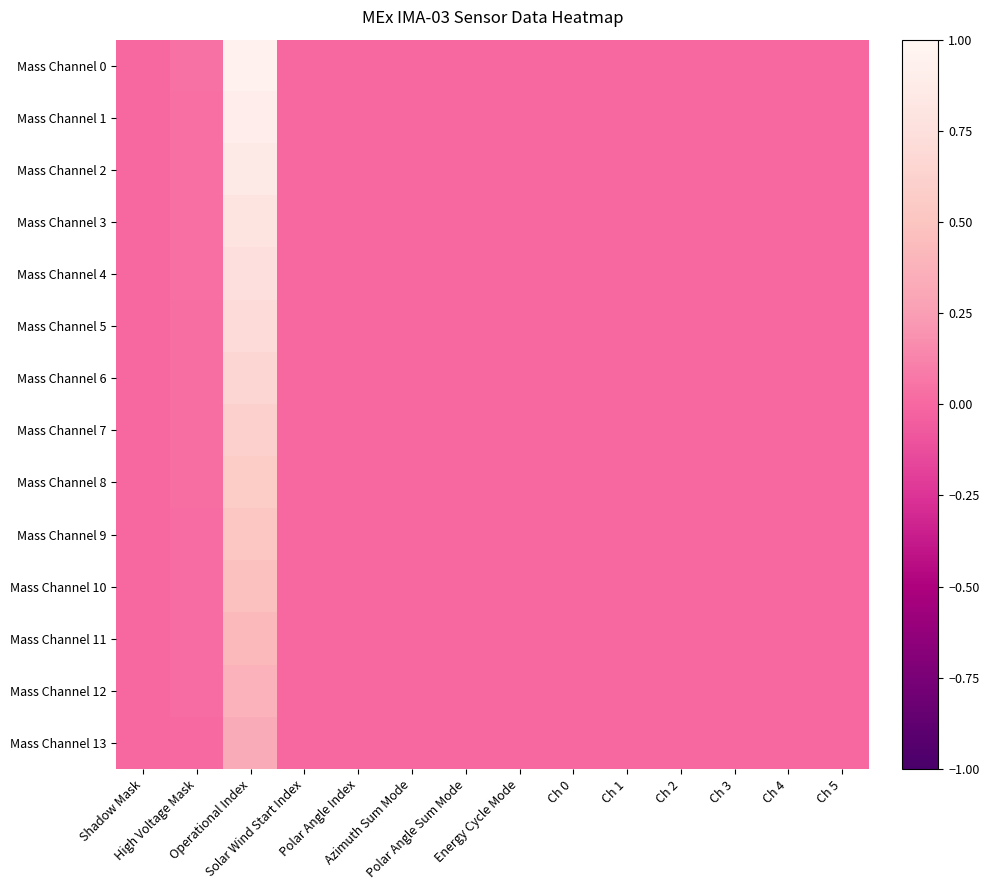

Reading right to left, transcribe all the data shown in this chart.

Mass Channel 0: Ch 5=0.0	Ch 4=0.0	Ch 3=0.0	Ch 2=0.0	Ch 1=0.0	Ch 0=0.0	Energy Cycle Mode=0.0	Polar Angle Sum Mode=0.0	Azimuth Sum Mode=0.0	Polar Angle Index=0.0	Solar Wind Start Index=0.0	Operational Index=0.9	High Voltage Mask=0.0	Shadow Mask=0.0
Mass Channel 1: Ch 5=0.0	Ch 4=0.0	Ch 3=0.0	Ch 2=0.0	Ch 1=0.0	Ch 0=0.0	Energy Cycle Mode=0.0	Polar Angle Sum Mode=0.0	Azimuth Sum Mode=0.0	Polar Angle Index=0.0	Solar Wind Start Index=0.0	Operational Index=0.9	High Voltage Mask=0.0	Shadow Mask=0.0
Mass Channel 2: Ch 5=0.0	Ch 4=0.0	Ch 3=0.0	Ch 2=0.0	Ch 1=0.0	Ch 0=0.0	Energy Cycle Mode=0.0	Polar Angle Sum Mode=0.0	Azimuth Sum Mode=0.0	Polar Angle Index=0.0	Solar Wind Start Index=0.0	Operational Index=0.8	High Voltage Mask=0.0	Shadow Mask=0.0
Mass Channel 3: Ch 5=0.0	Ch 4=0.0	Ch 3=0.0	Ch 2=0.0	Ch 1=0.0	Ch 0=0.0	Energy Cycle Mode=0.0	Polar Angle Sum Mode=0.0	Azimuth Sum Mode=0.0	Polar Angle Index=0.0	Solar Wind Start Index=0.0	Operational Index=0.8	High Voltage Mask=0.0	Shadow Mask=0.0
Mass Channel 4: Ch 5=0.0	Ch 4=0.0	Ch 3=0.0	Ch 2=0.0	Ch 1=0.0	Ch 0=0.0	Energy Cycle Mode=0.0	Polar Angle Sum Mode=0.0	Azimuth Sum Mode=0.0	Polar Angle Index=0.0	Solar Wind Start Index=0.0	Operational Index=0.8	High Voltage Mask=0.0	Shadow Mask=0.0
Mass Channel 5: Ch 5=0.0	Ch 4=0.0	Ch 3=0.0	Ch 2=0.0	Ch 1=0.0	Ch 0=0.0	Energy Cycle Mode=0.0	Polar Angle Sum Mode=0.0	Azimuth Sum Mode=0.0	Polar Angle Index=0.0	Solar Wind Start Index=0.0	Operational Index=0.7	High Voltage Mask=0.0	Shadow Mask=0.0
Mass Channel 6: Ch 5=0.0	Ch 4=0.0	Ch 3=0.0	Ch 2=0.0	Ch 1=0.0	Ch 0=0.0	Energy Cycle Mode=0.0	Polar Angle Sum Mode=0.0	Azimuth Sum Mode=0.0	Polar Angle Index=0.0	Solar Wind Start Index=0.0	Operational Index=0.7	High Voltage Mask=0.0	Shadow Mask=0.0
Mass Channel 7: Ch 5=0.0	Ch 4=0.0	Ch 3=0.0	Ch 2=0.0	Ch 1=0.0	Ch 0=0.0	Energy Cycle Mode=0.0	Polar Angle Sum Mode=0.0	Azimuth Sum Mode=0.0	Polar Angle Index=0.0	Solar Wind Start Index=0.0	Operational Index=0.6	High Voltage Mask=0.0	Shadow Mask=0.0
Mass Channel 8: Ch 5=0.0	Ch 4=0.0	Ch 3=0.0	Ch 2=0.0	Ch 1=0.0	Ch 0=0.0	Energy Cycle Mode=0.0	Polar Angle Sum Mode=0.0	Azimuth Sum Mode=0.0	Polar Angle Index=0.0	Solar Wind Start Index=0.0	Operational Index=0.6	High Voltage Mask=0.0	Shadow Mask=0.0
Mass Channel 9: Ch 5=0.0	Ch 4=0.0	Ch 3=0.0	Ch 2=0.0	Ch 1=0.0	Ch 0=0.0	Energy Cycle Mode=0.0	Polar Angle Sum Mode=0.0	Azimuth Sum Mode=0.0	Polar Angle Index=0.0	Solar Wind Start Index=0.0	Operational Index=0.5	High Voltage Mask=0.0	Shadow Mask=0.0
Mass Channel 10: Ch 5=0.0	Ch 4=0.0	Ch 3=0.0	Ch 2=0.0	Ch 1=0.0	Ch 0=0.0	Energy Cycle Mode=0.0	Polar Angle Sum Mode=0.0	Azimuth Sum Mode=0.0	Polar Angle Index=0.0	Solar Wind Start Index=0.0	Operational Index=0.5	High Voltage Mask=0.0	Shadow Mask=0.0
Mass Channel 11: Ch 5=0.0	Ch 4=0.0	Ch 3=0.0	Ch 2=0.0	Ch 1=0.0	Ch 0=0.0	Energy Cycle Mode=0.0	Polar Angle Sum Mode=0.0	Azimuth Sum Mode=0.0	Polar Angle Index=0.0	Solar Wind Start Index=0.0	Operational Index=0.4	High Voltage Mask=0.0	Shadow Mask=0.0
Mass Channel 12: Ch 5=0.0	Ch 4=0.0	Ch 3=0.0	Ch 2=0.0	Ch 1=0.0	Ch 0=0.0	Energy Cycle Mode=0.0	Polar Angle Sum Mode=0.0	Azimuth Sum Mode=0.0	Polar Angle Index=0.0	Solar Wind Start Index=0.0	Operational Index=0.4	High Voltage Mask=0.0	Shadow Mask=0.0
Mass Channel 13: Ch 5=0.0	Ch 4=0.0	Ch 3=0.0	Ch 2=0.0	Ch 1=0.0	Ch 0=0.0	Energy Cycle Mode=0.0	Polar Angle Sum Mode=0.0	Azimuth Sum Mode=0.0	Polar Angle Index=0.0	Solar Wind Start Index=0.0	Operational Index=0.3	High Voltage Mask=0.0	Shadow Mask=0.0